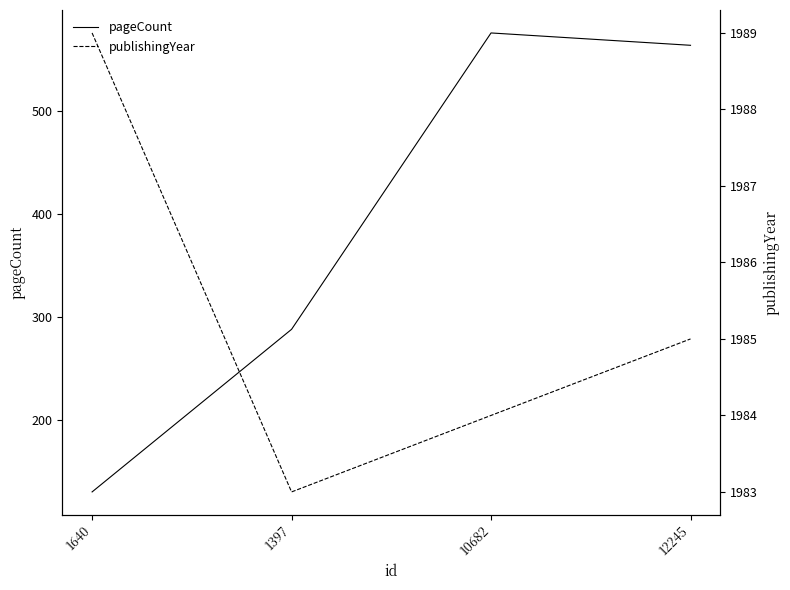

Between 10682 and 12245, which series saw the biggest shift?

pageCount